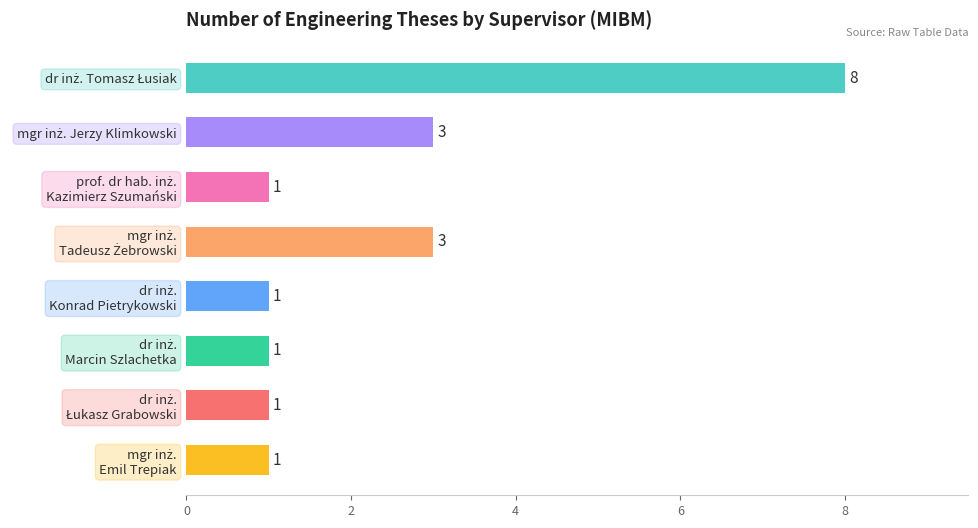

Reading top to bottom, list all the values displayed in this chart.

8	3	1	3	1	1	1	1